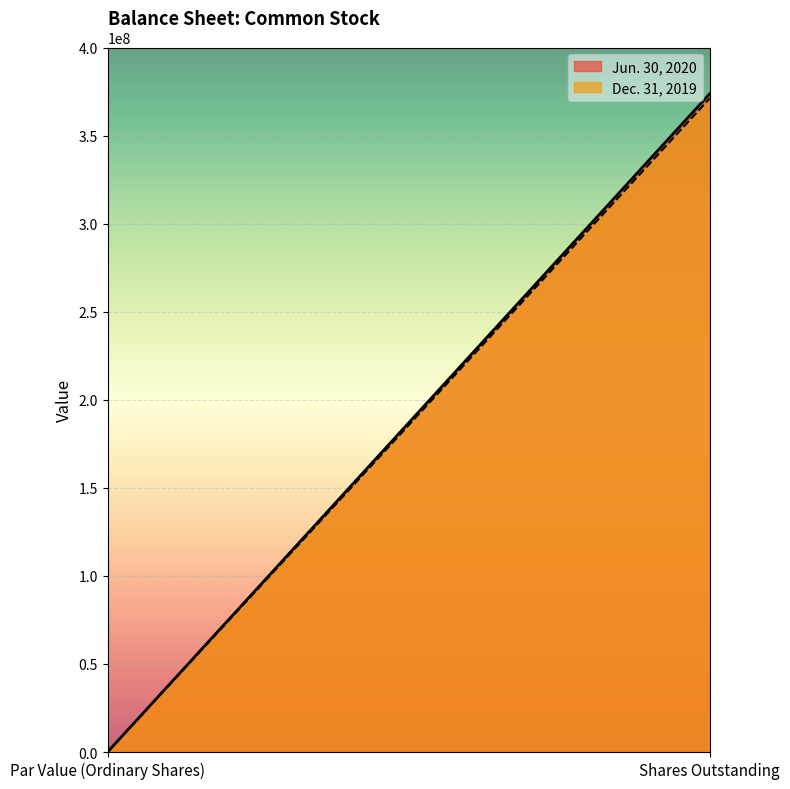

Count the number of data series in this chart.

2